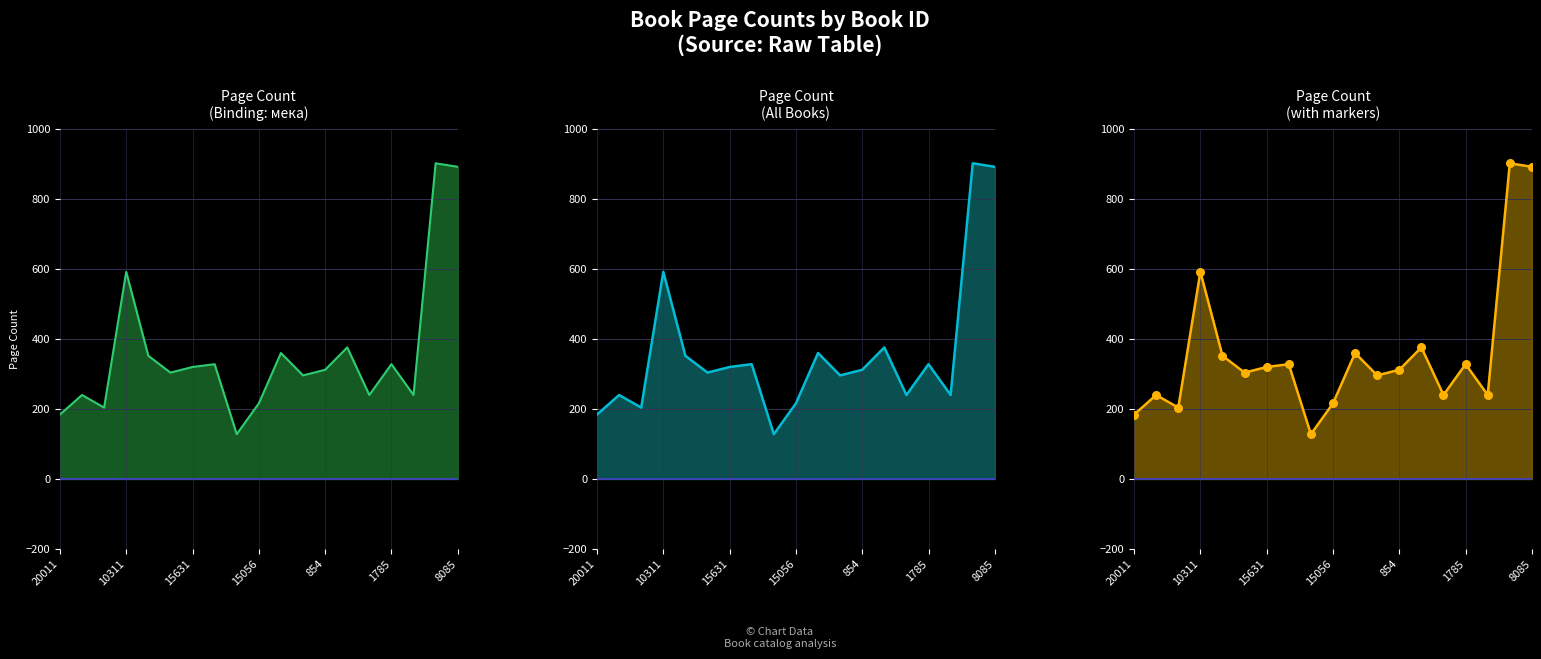

Which series reaches the maximum Y coordinate?

Page Count